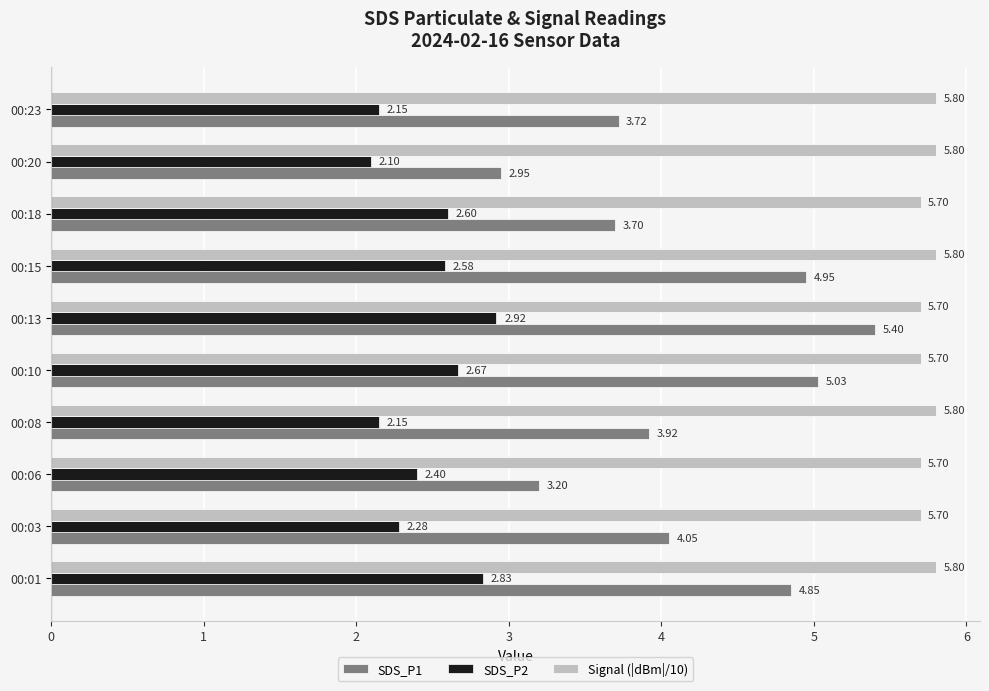

At how many categories does at least one series exceed 5?

10